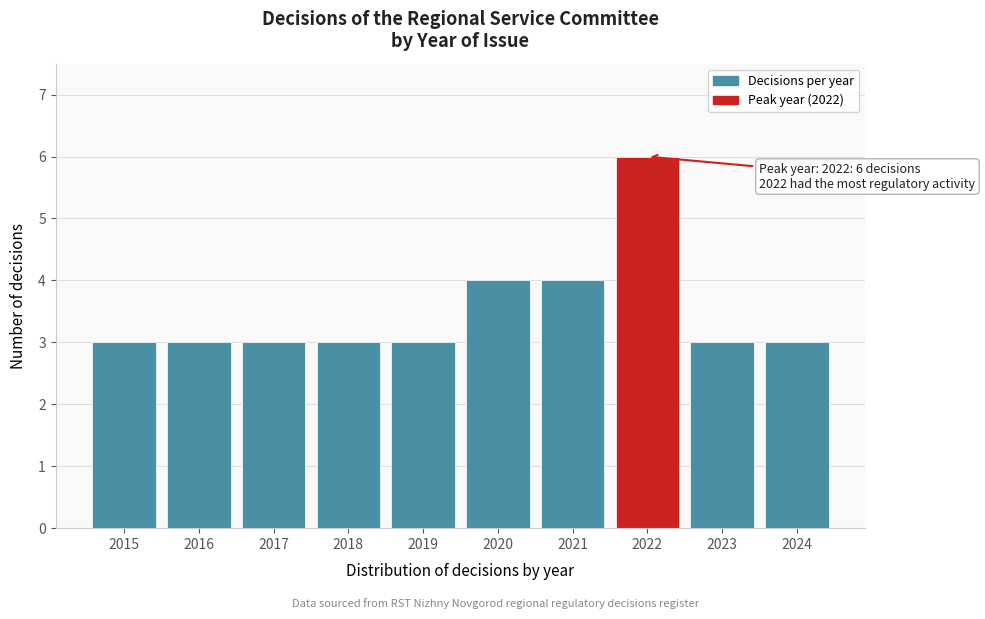

Reading left to right, list all the values displayed in this chart.

3	3	3	3	3	4	4	6	3	3